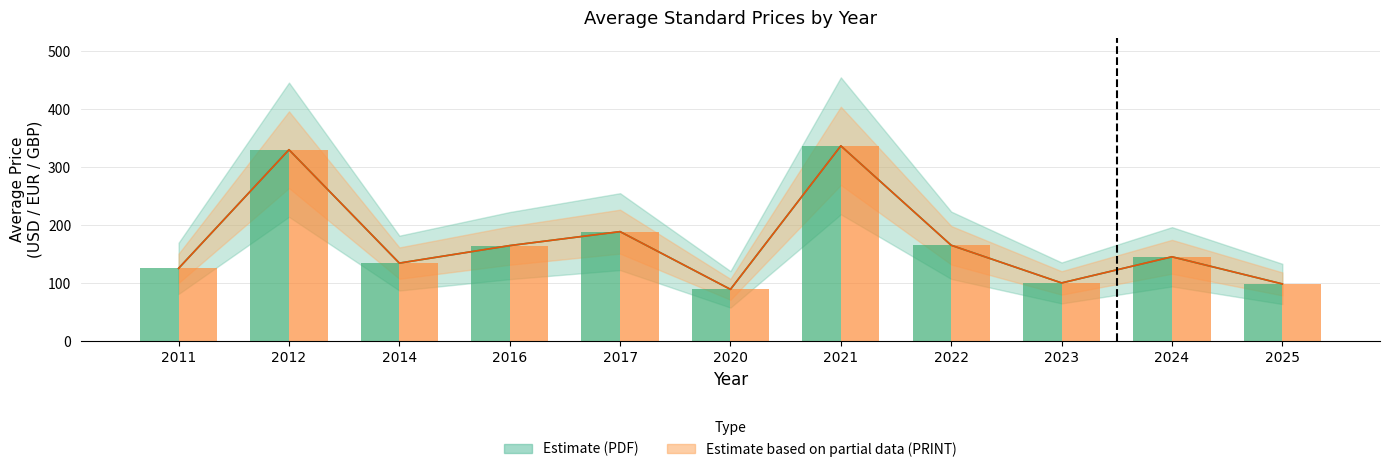

What is the maximum value for Price (PRINT)?

336.7